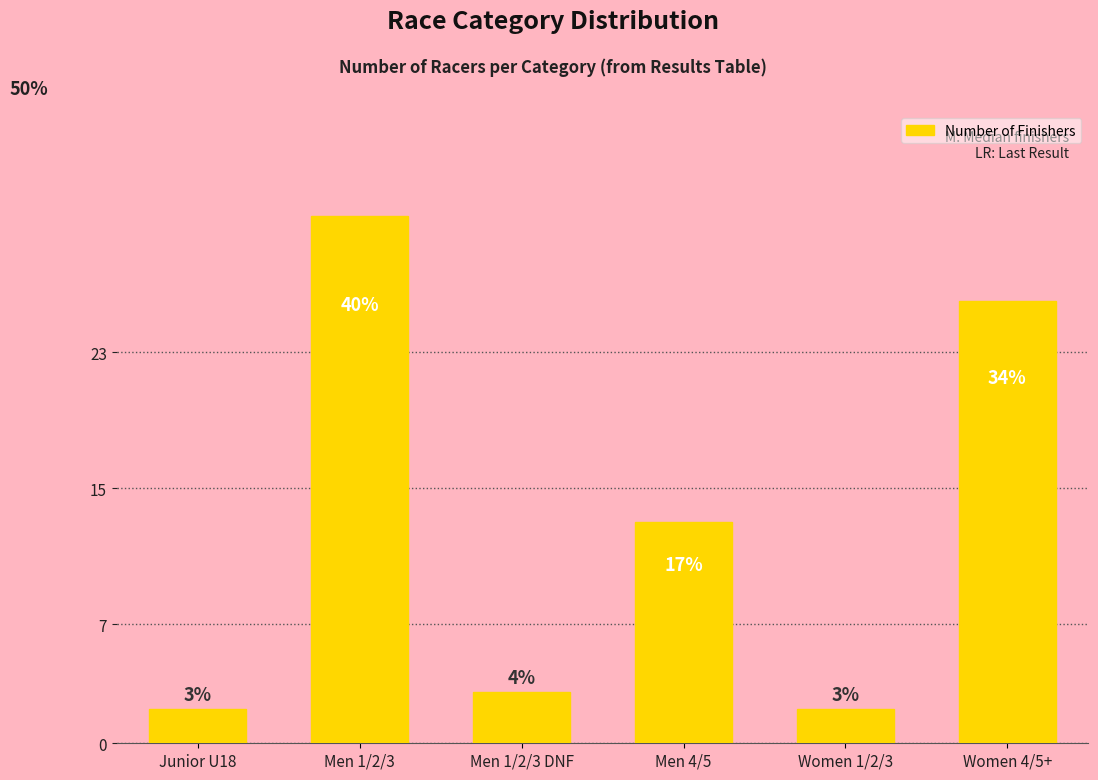

Does the chart contain any negative values?

No